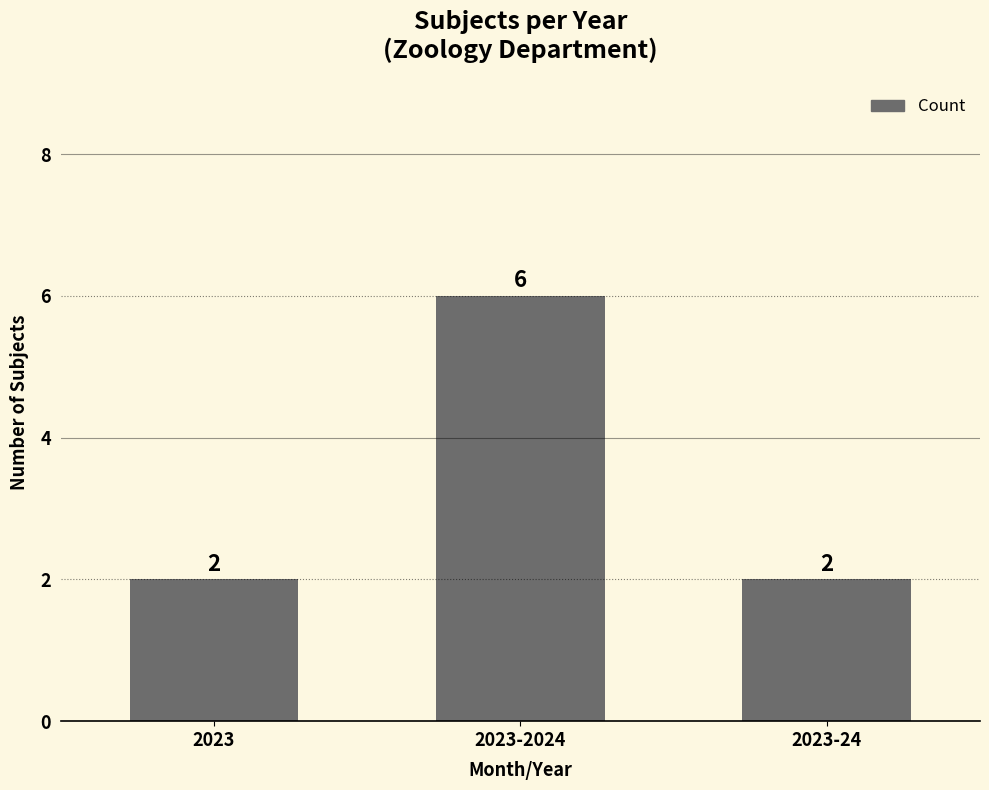

Read the value at 2023.

2